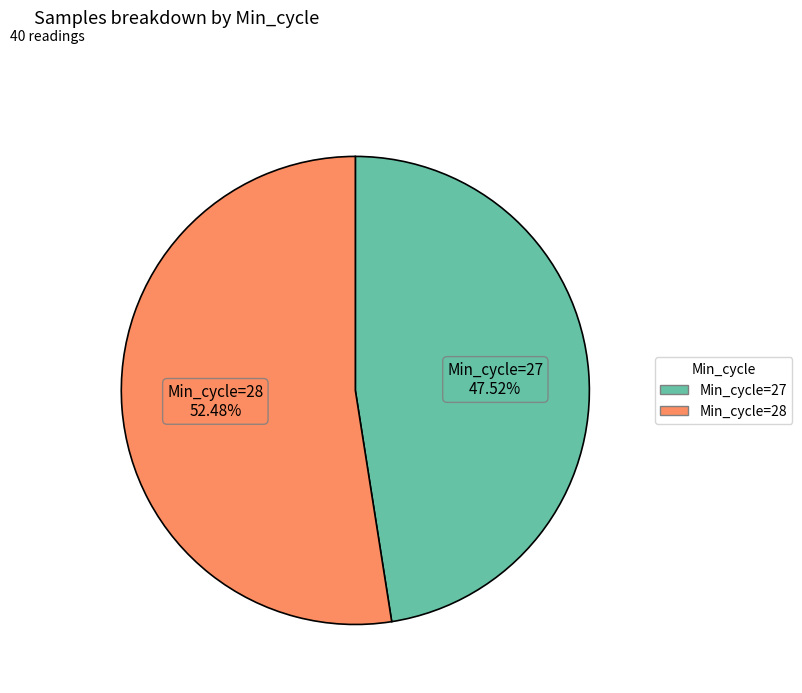

Is there a majority slice in this chart?

Yes